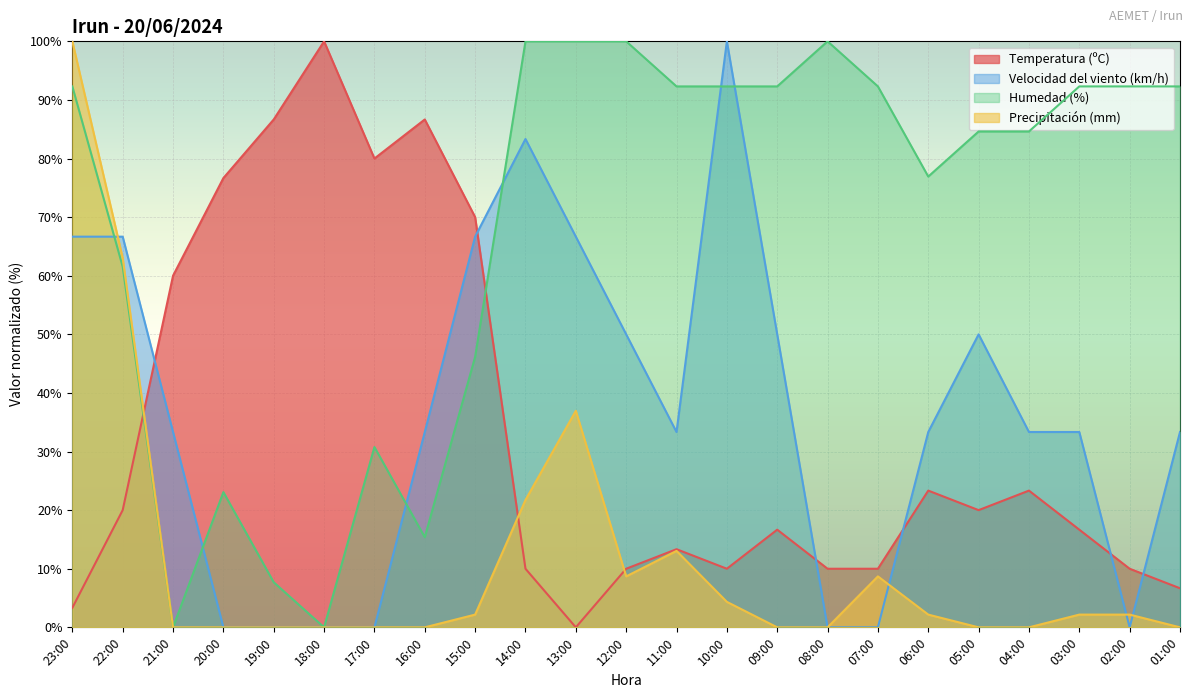

Where does the Temperatura (ºC) series first go above 16?

22:00